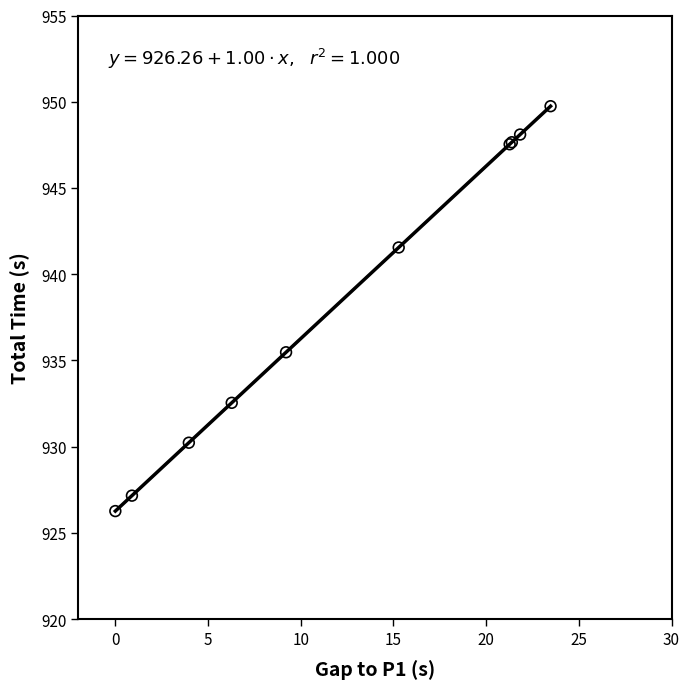

What Y value in the scatter plot is closest to 938?

935.5